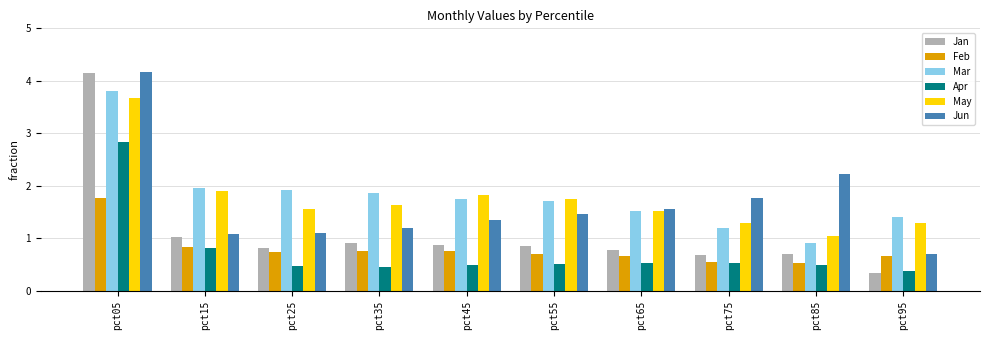

What is the average value of the May series?

1.8